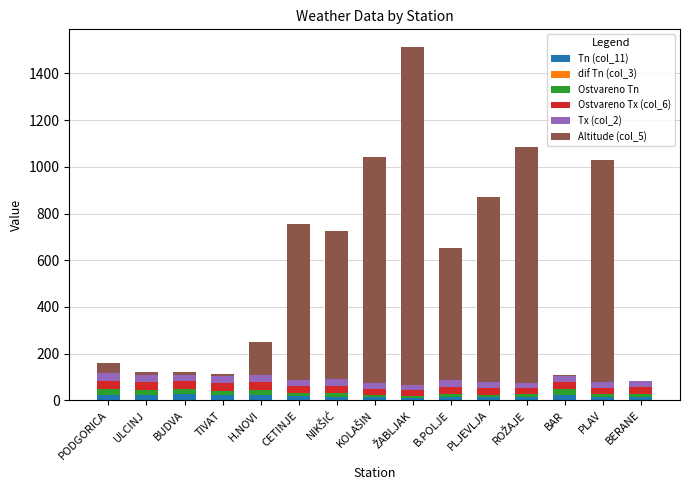

Which series has the largest total across all categories?

Altitude (col_5)